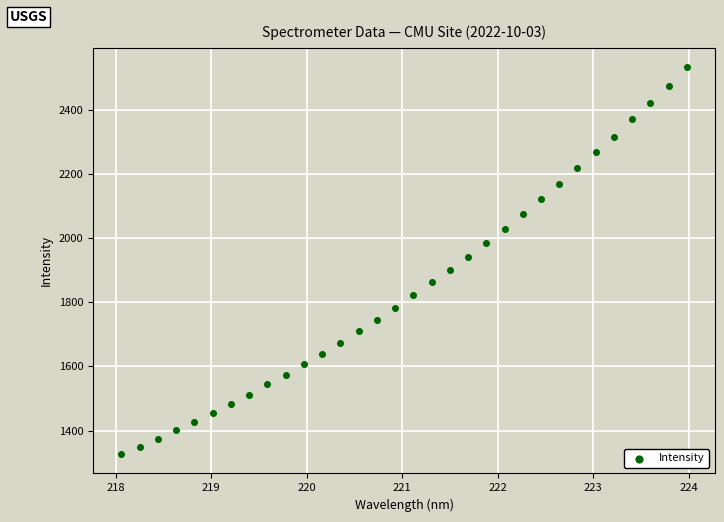

What is the range of X values (max minus min)?

5.9